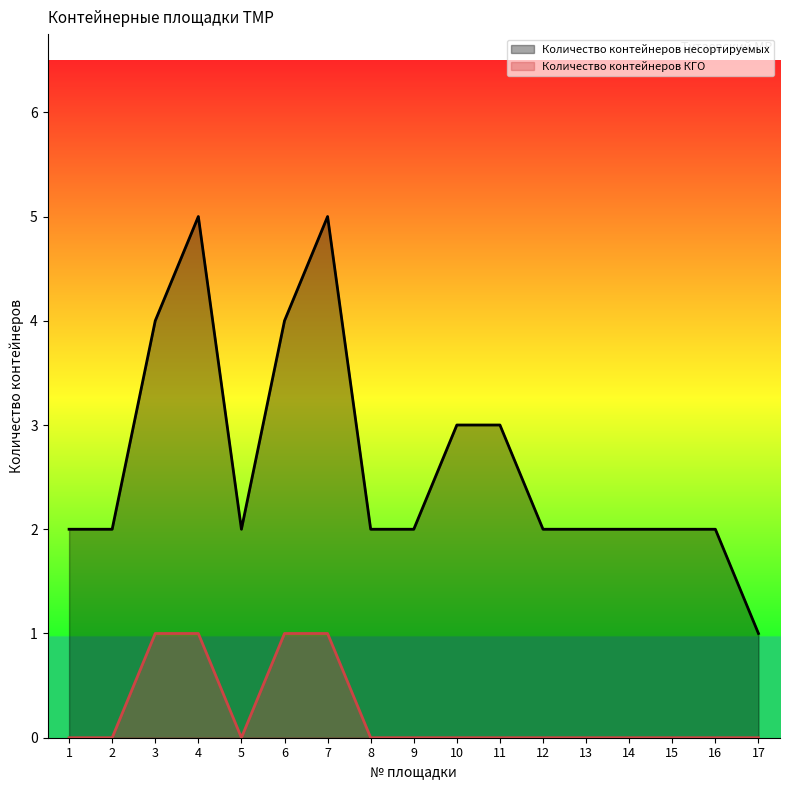

True or false: Количество контейнеров КГО and Количество контейнеров несортируемых intersect in this chart.

False